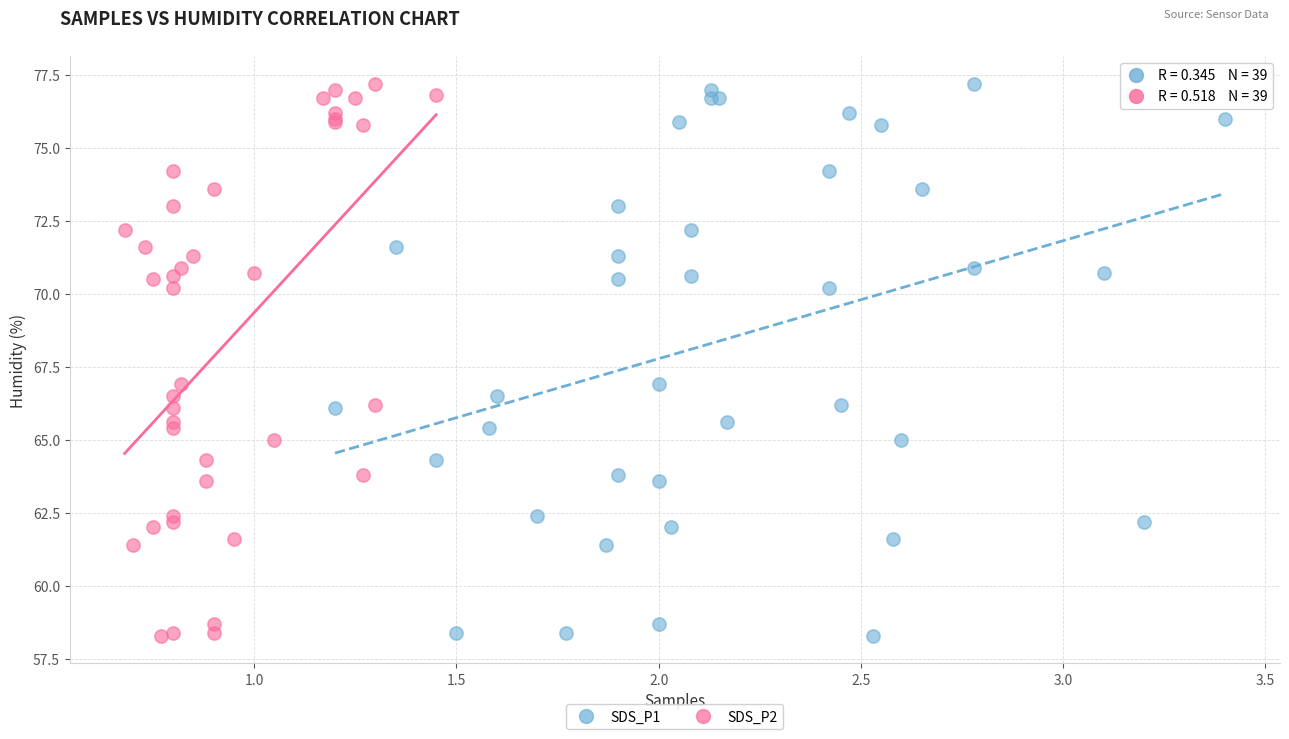

What are all the series names shown in the legend?

SDS_P1, SDS_P2